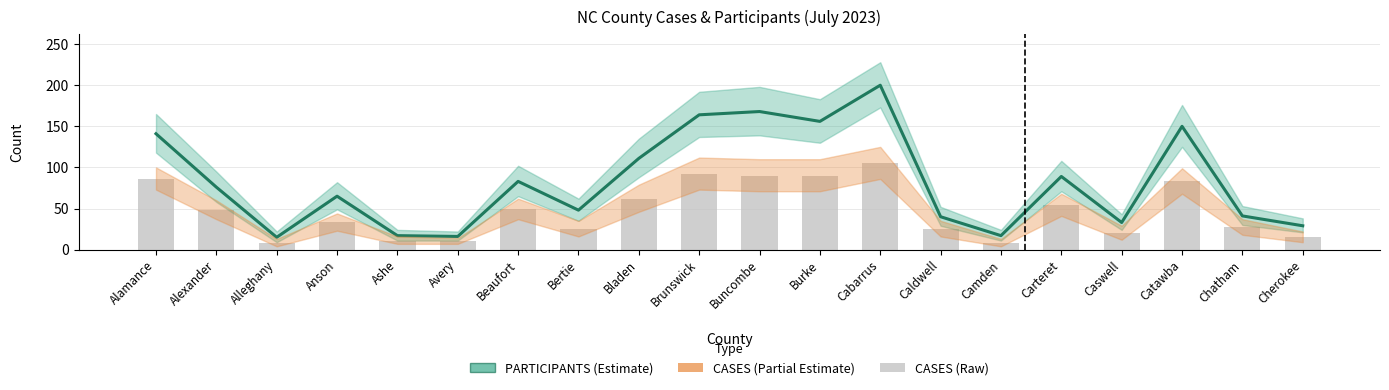

How many data points does each series have?

20